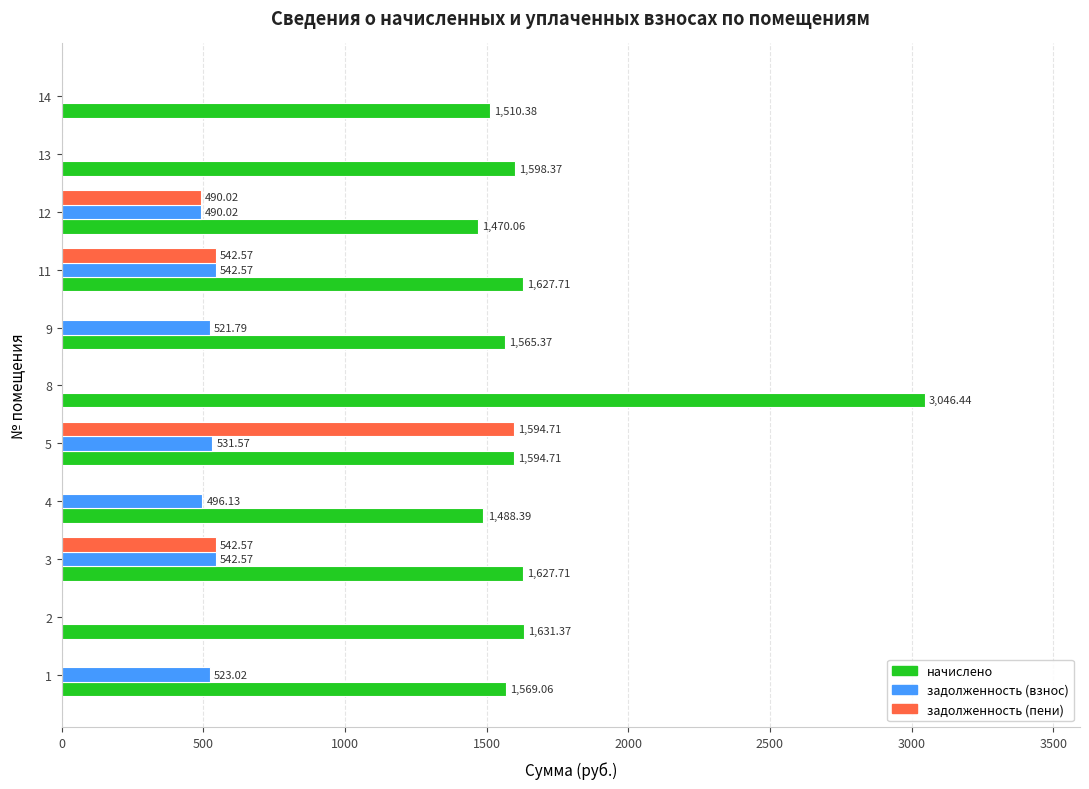

What is the sum of all задолженность (взнос) values?

3647.7